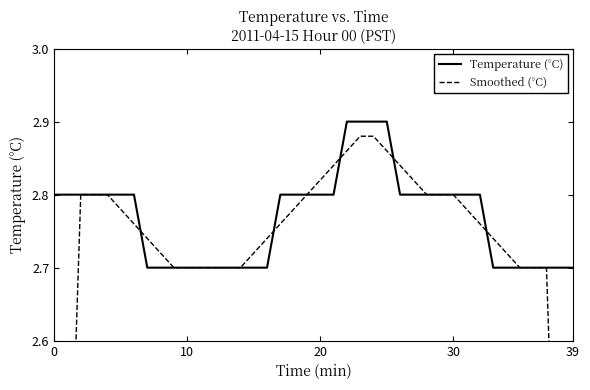

Which series has the largest range (max minus min)?

Smoothed (°C)